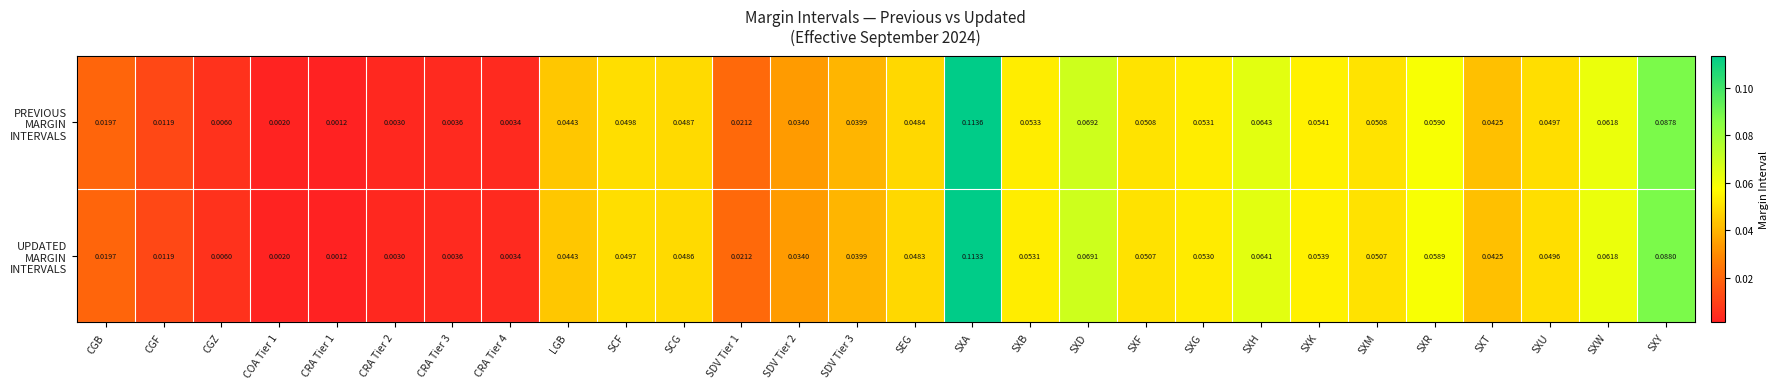

At which category is the sum across all series the highest?

SXA